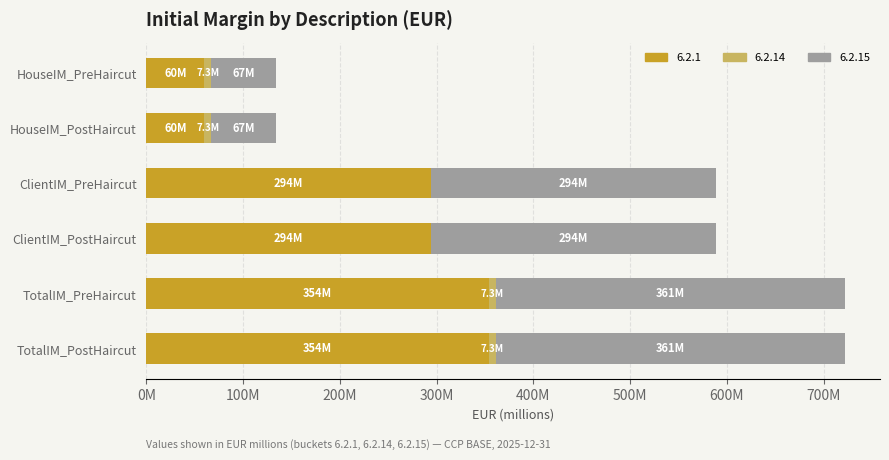

What is the approximate value of 6.2.14 at HouseIM_PostHaircut?

7.3